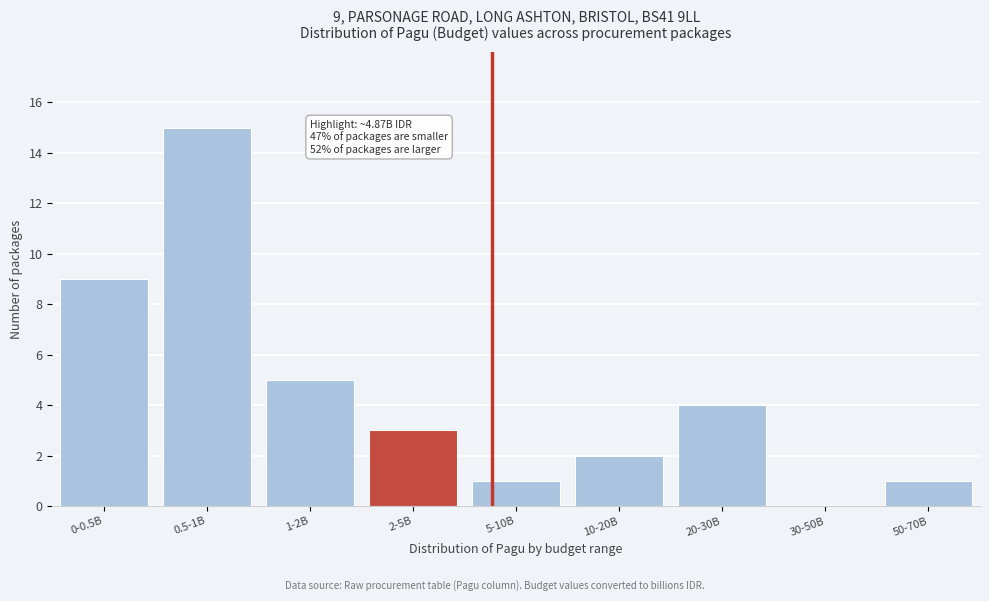

Reading left to right, transcribe all the data shown in this chart.

0-0.5B=9	0.5-1B=15	1-2B=5	2-5B=3	5-10B=1	10-20B=2	20-30B=4	30-50B=0	50-70B=1